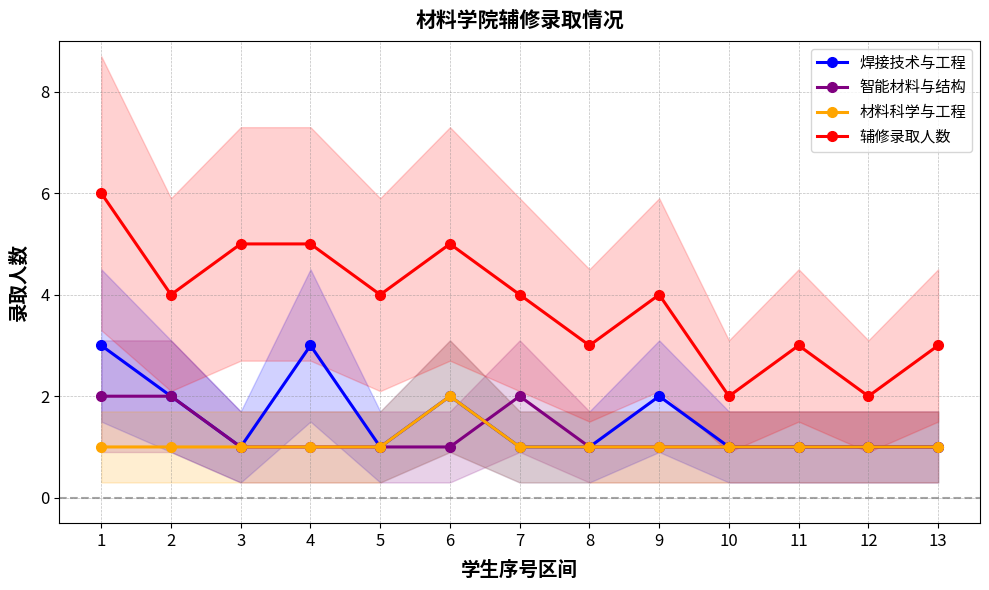

What is the average value of the 焊接技术与工程 series?

2